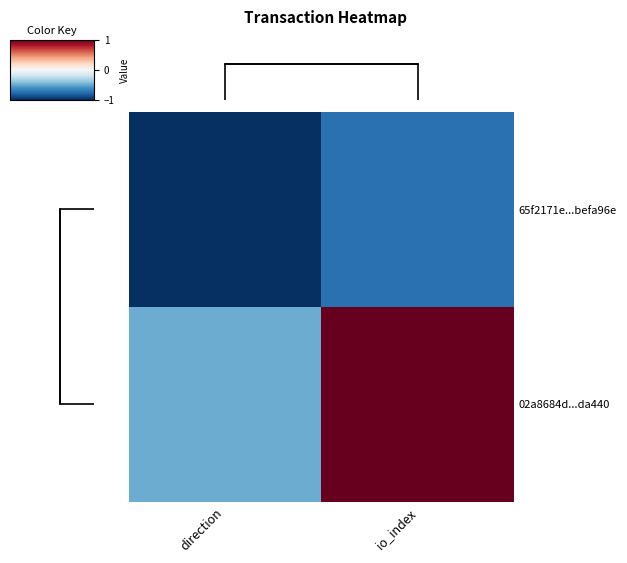

Is the value of 65f2171e...befa96e at direction greater than the value of 02a8684d...da440 at direction?

No